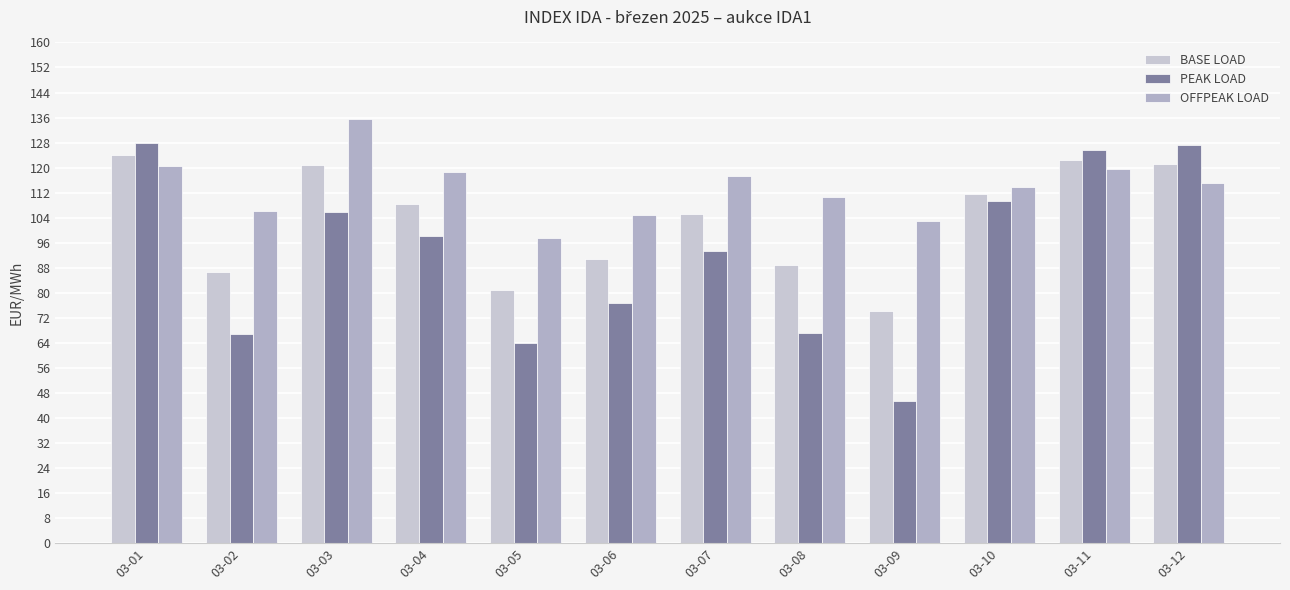

At which label does PEAK LOAD first exceed 98?

03-01